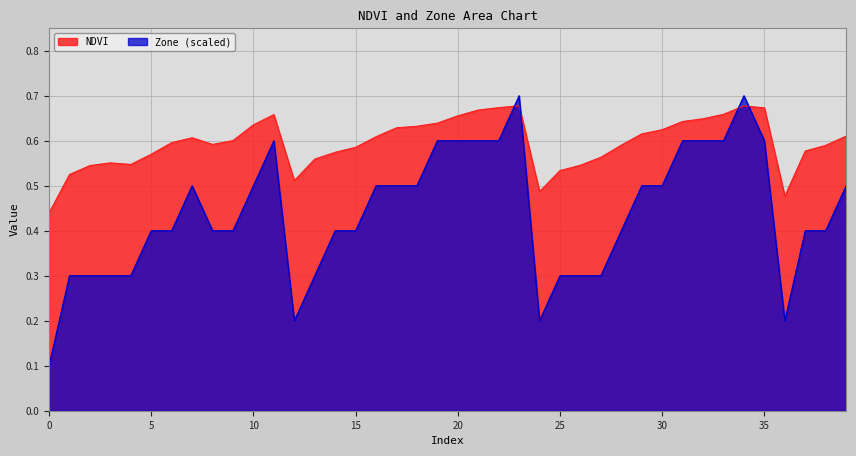

How many interior local valleys does the NDVI series have?

5